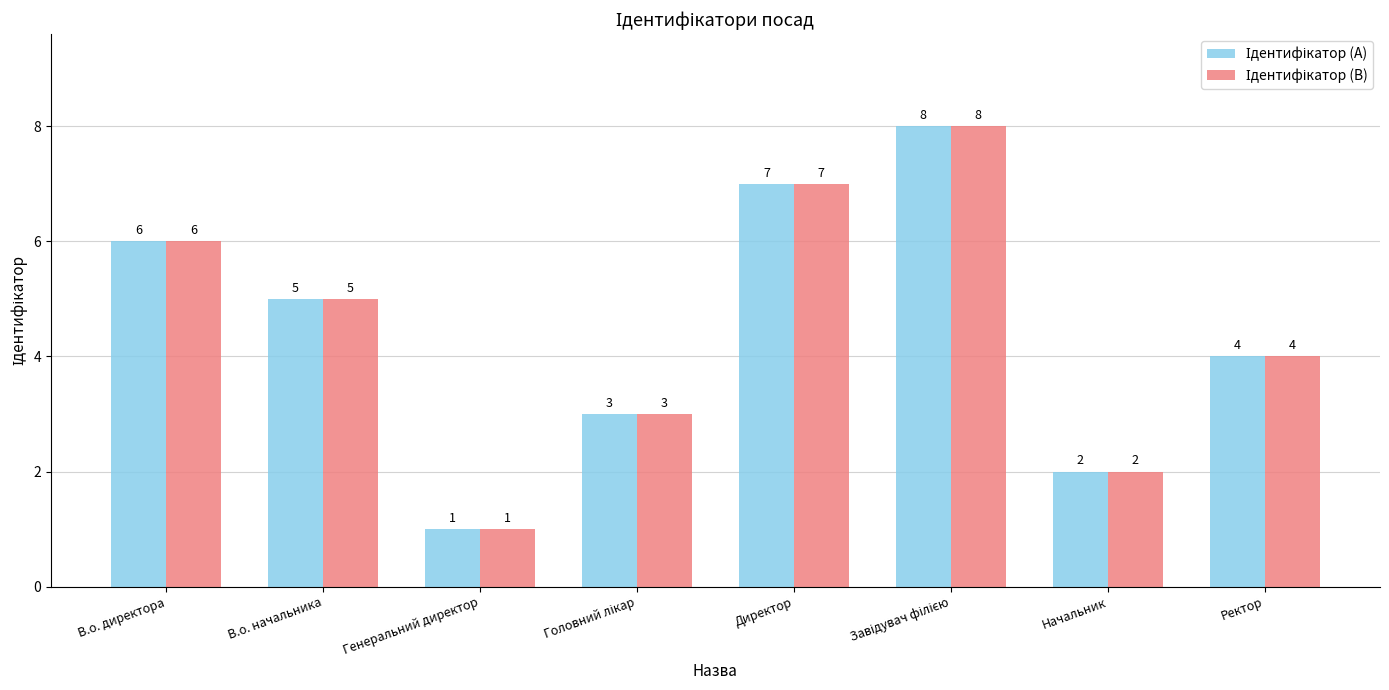

What is the maximum value shown in the chart?

8